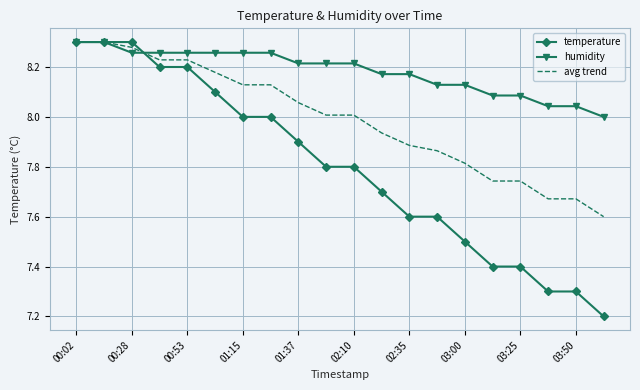

Which series has the widest spread of values?

temperature